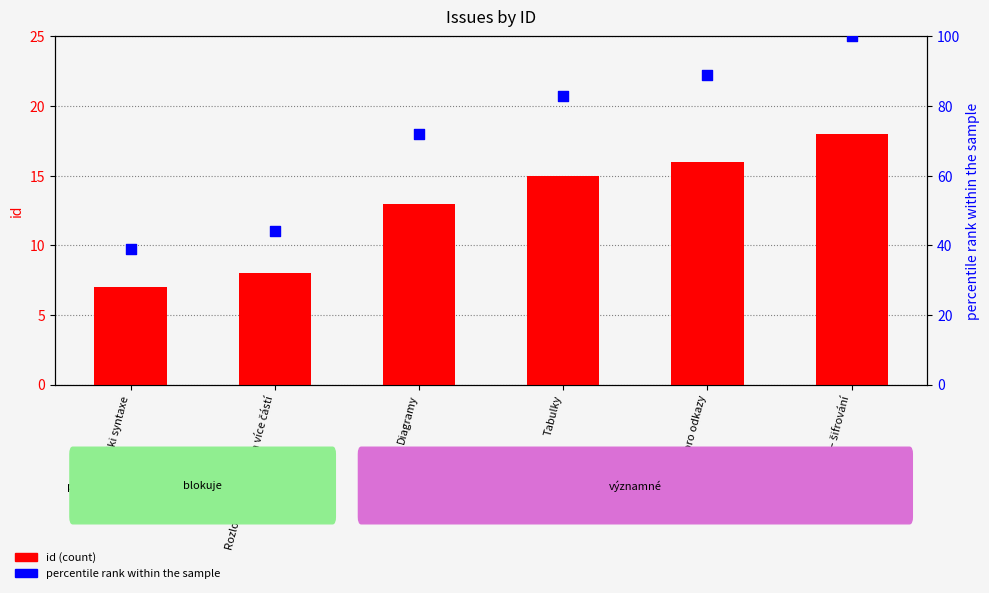

Which series reaches the maximum Y coordinate?

percentile rank within the sample